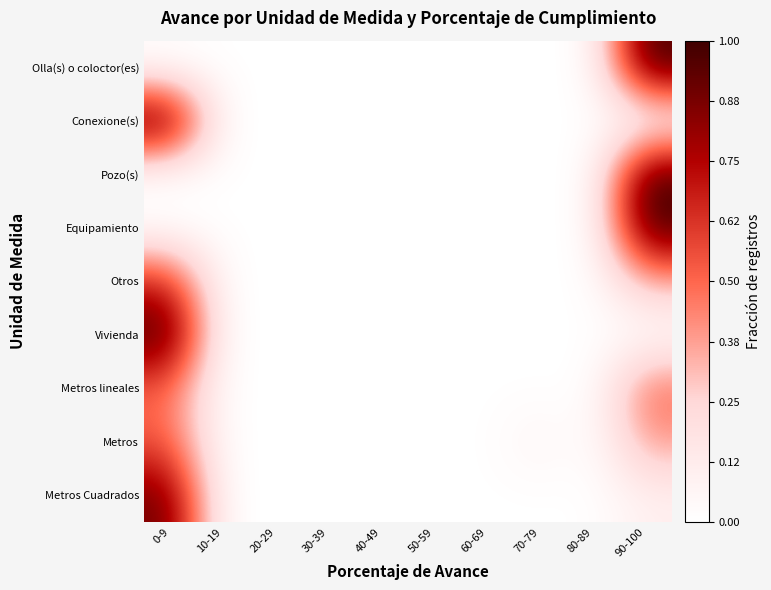

Count the number of categories in the chart.

10